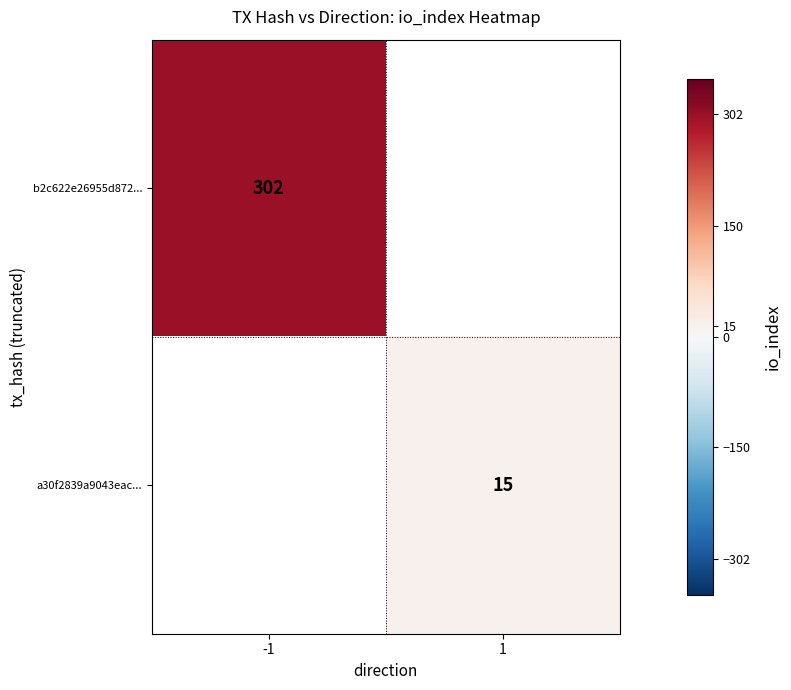

True or false: b2c622e26955d872... has a value of 516 at -1.

False